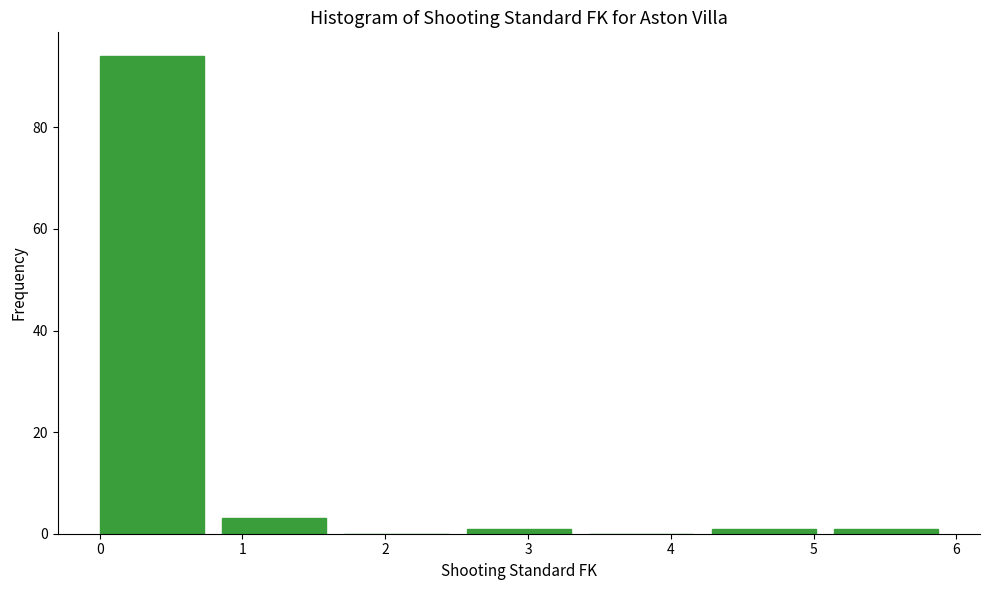

Reading left to right, transcribe this chart: for each bar, give the range it covers on the x-axis and its height. Neither the bar edges nor the heights are printed on the chart, so give them approximately, as read against the axes.

0.0 to 0.9: 94
0.9 to 1.7: 4
1.7 to 2.6: 0
2.6 to 3.4: under 2
3.4 to 4.3: 0
4.3 to 5.1: under 2
5.1 to 6.0: under 2